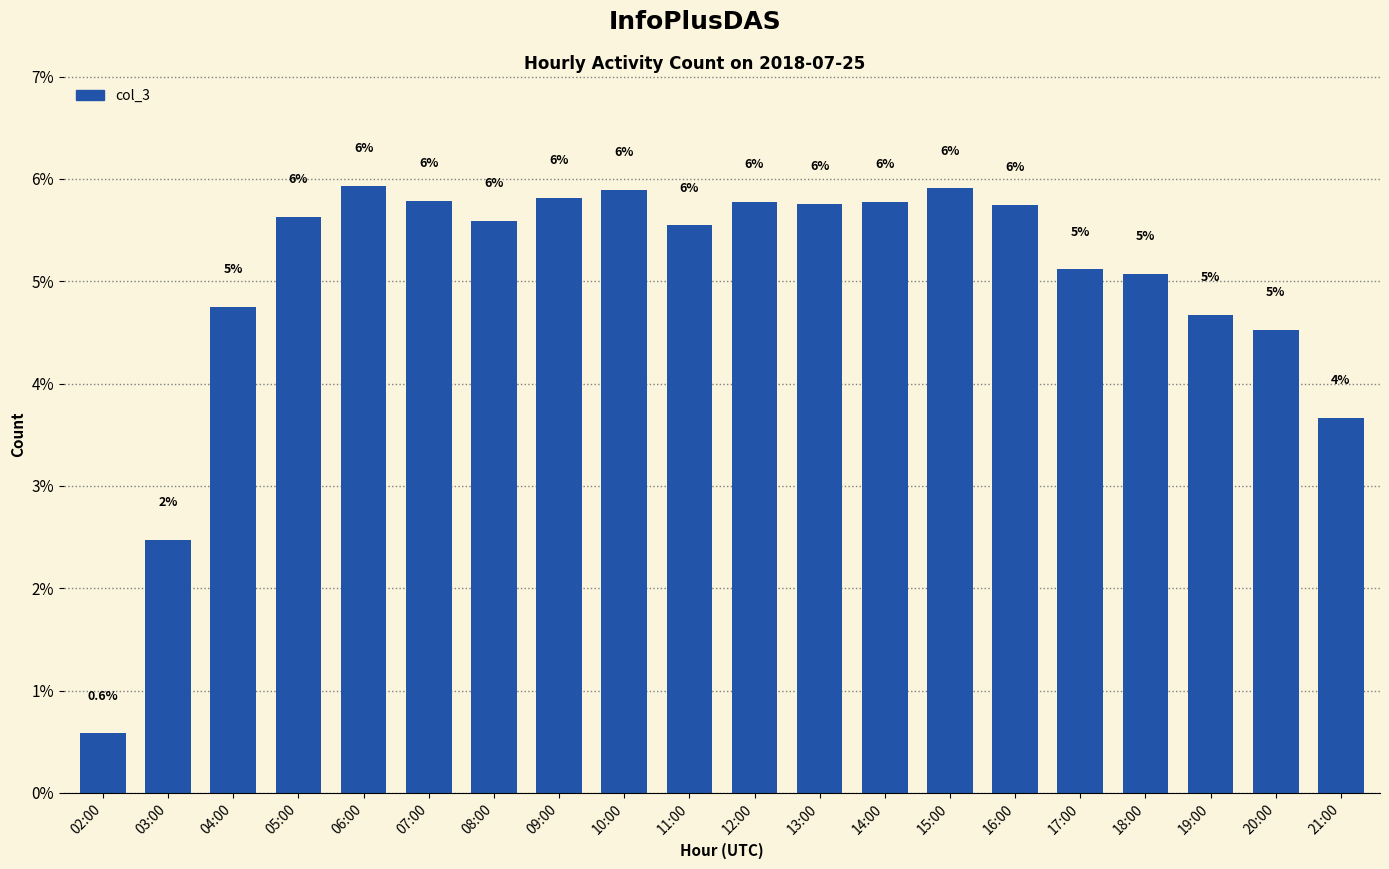

How many bars are there in total?

20